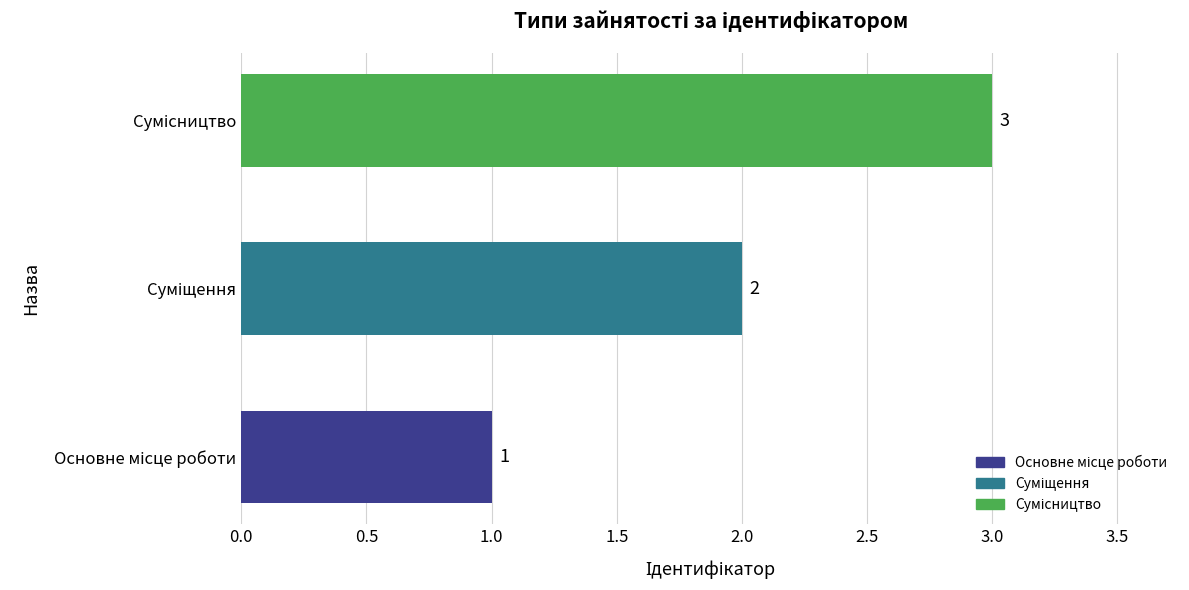

What is the maximum value shown in the chart?

3